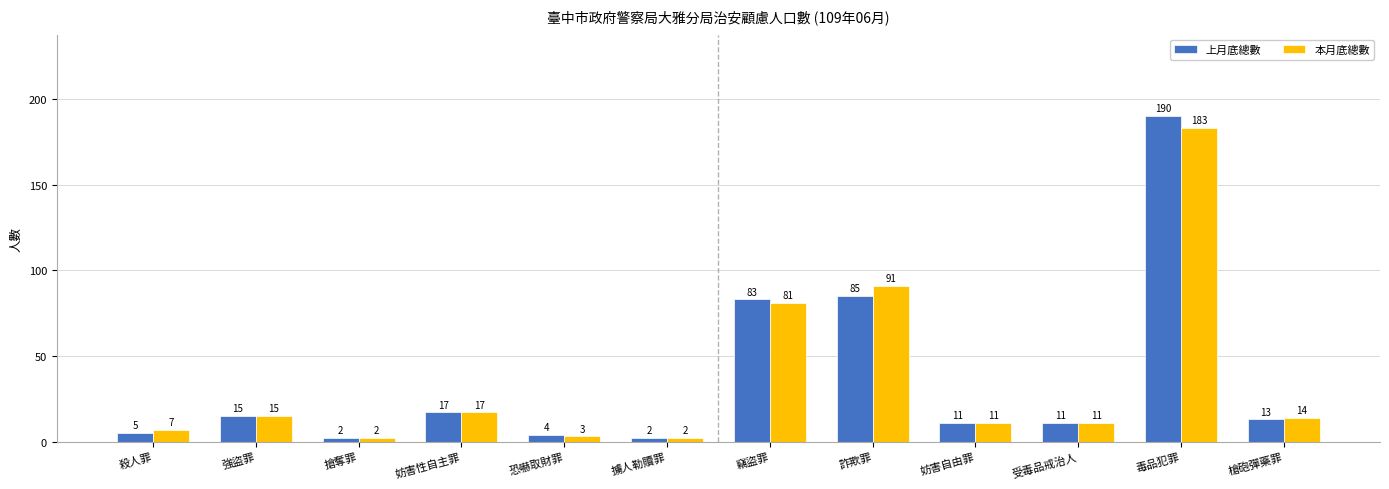

Reading right to left, what are all the values shown in this chart?

上月底總數: 13	190	11	11	85	83	2	4	17	2	15	5
本月底總數: 14	183	11	11	91	81	2	3	17	2	15	7